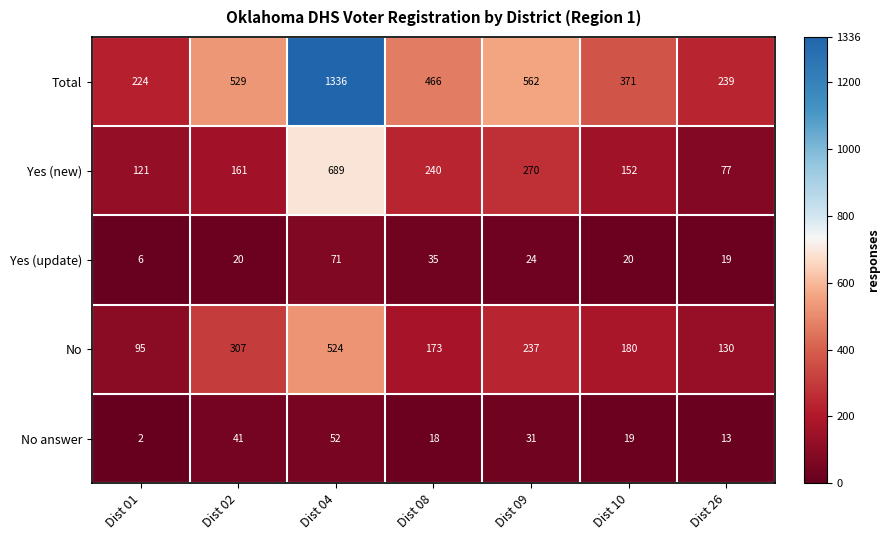

True or false: No has a value of 130 at Dist 26.

True